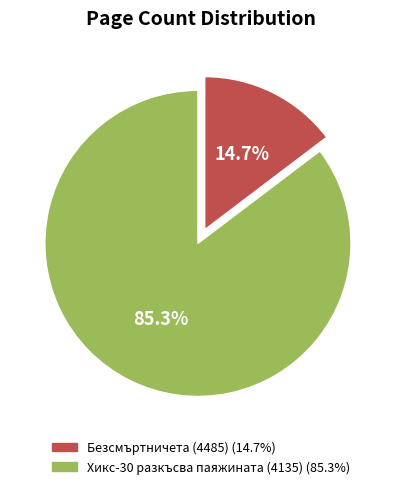

Which has a higher value, Хикс-30 разкъсва паяжината (4135) or Безсмъртничета (4485)?

Хикс-30 разкъсва паяжината (4135)